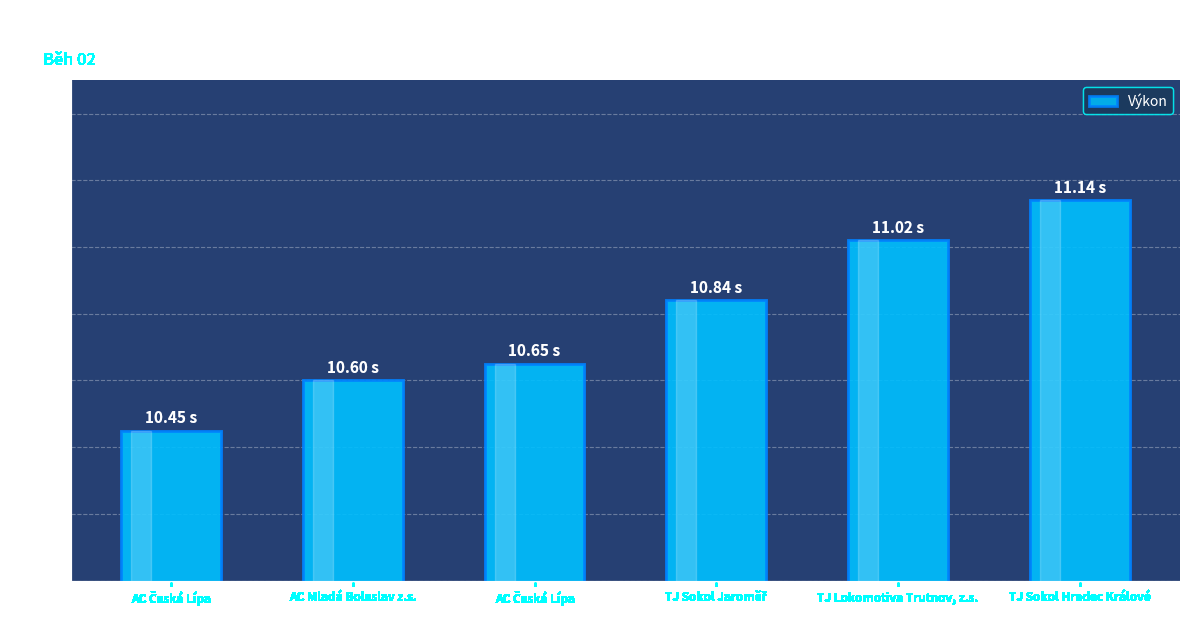

How many categories are shown in the chart?

6